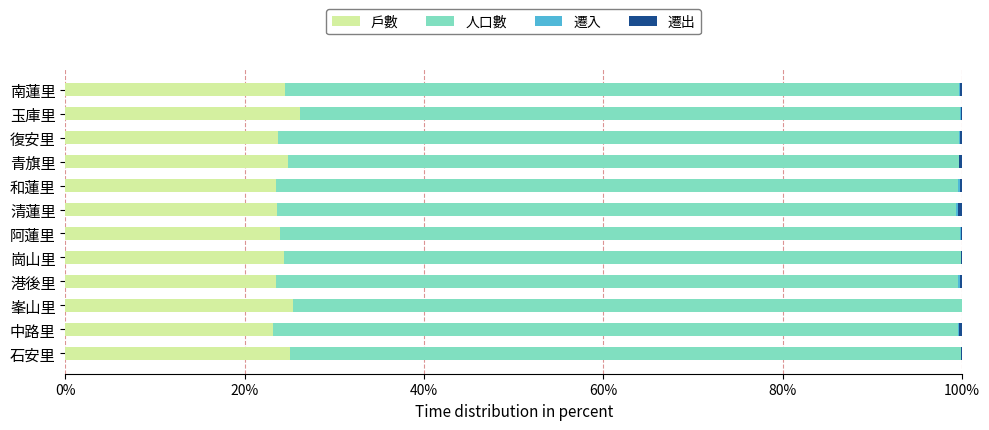

True or false: 戶數 has a value of 13.1 at 和蓮里.

False